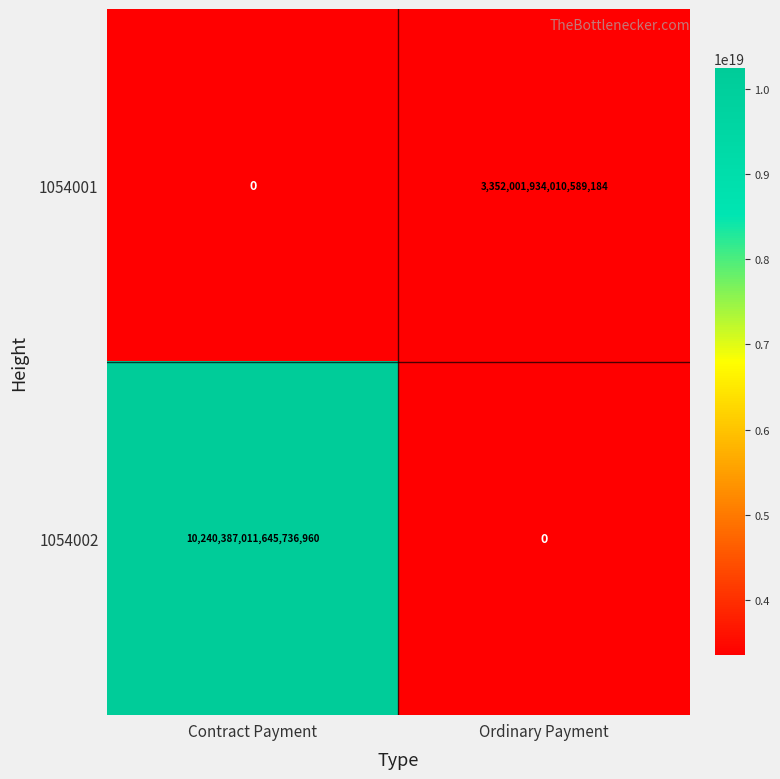

True or false: 1054001 has a value of 4560584734800130048 at Ordinary Payment.

False